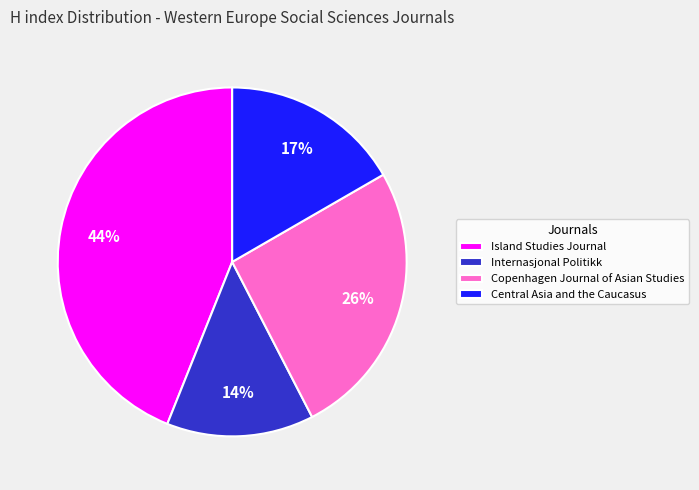

How many slices are in this pie chart?

4